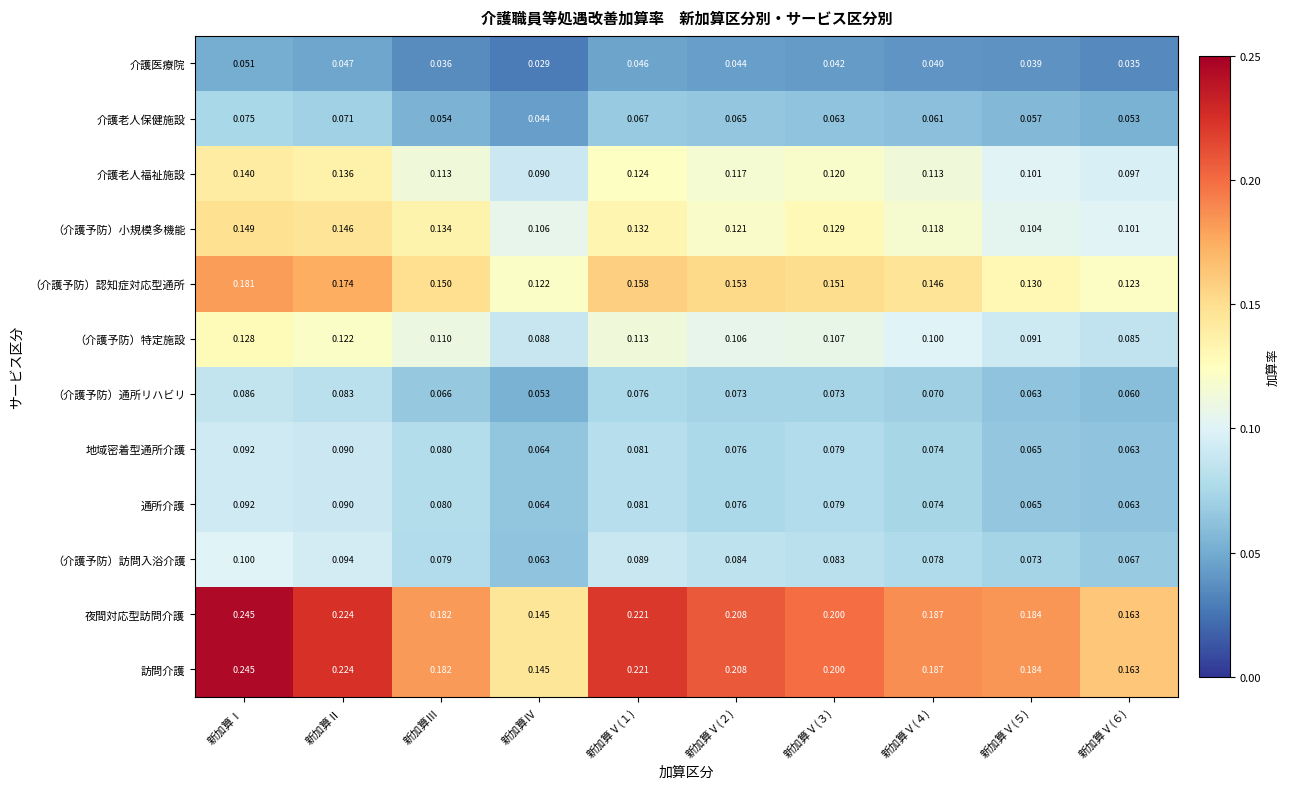

At how many categories does at least one series exceed 0?

10